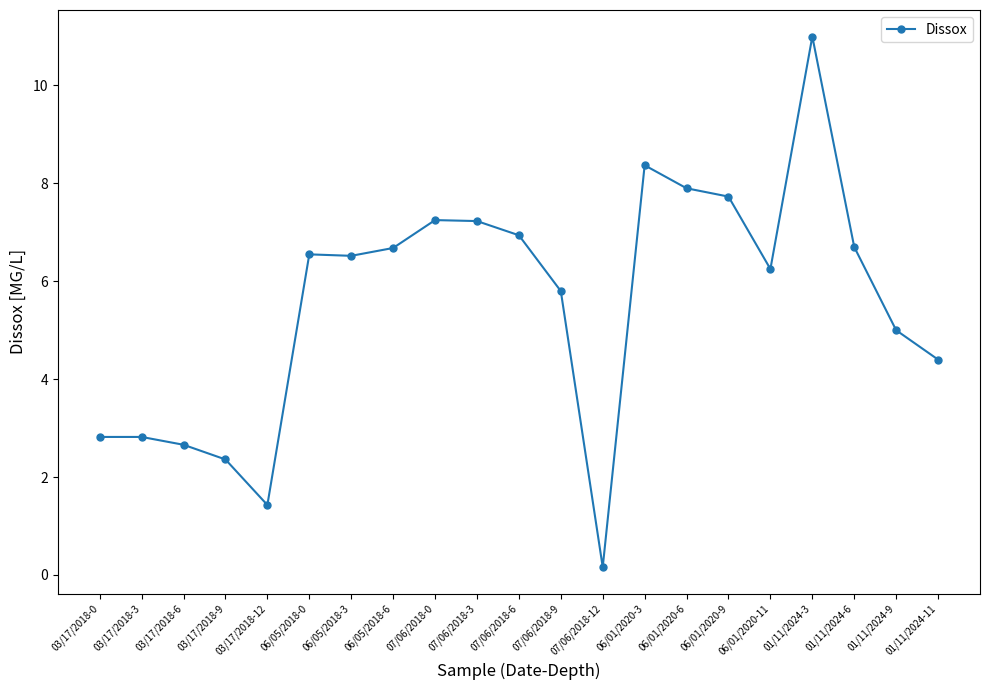

How many lines are shown in the chart?

1